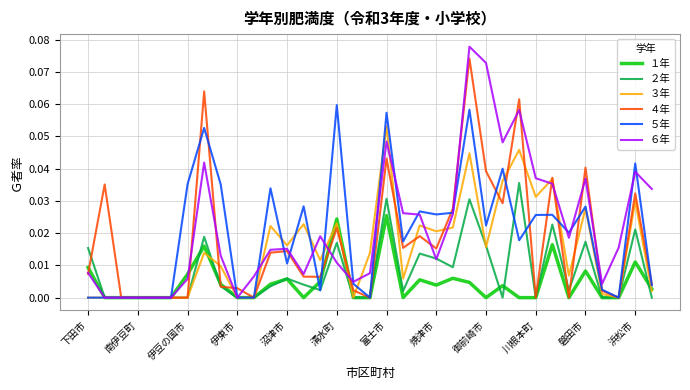

List the series in order of their peak value, highest first.

６年, ４年, ５年, ３年, ２年, １年